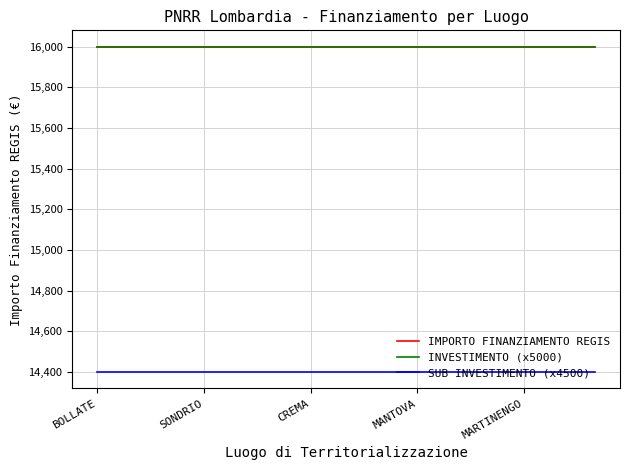

What is the average value of the INVESTIMENTO (x5000) series?

16000